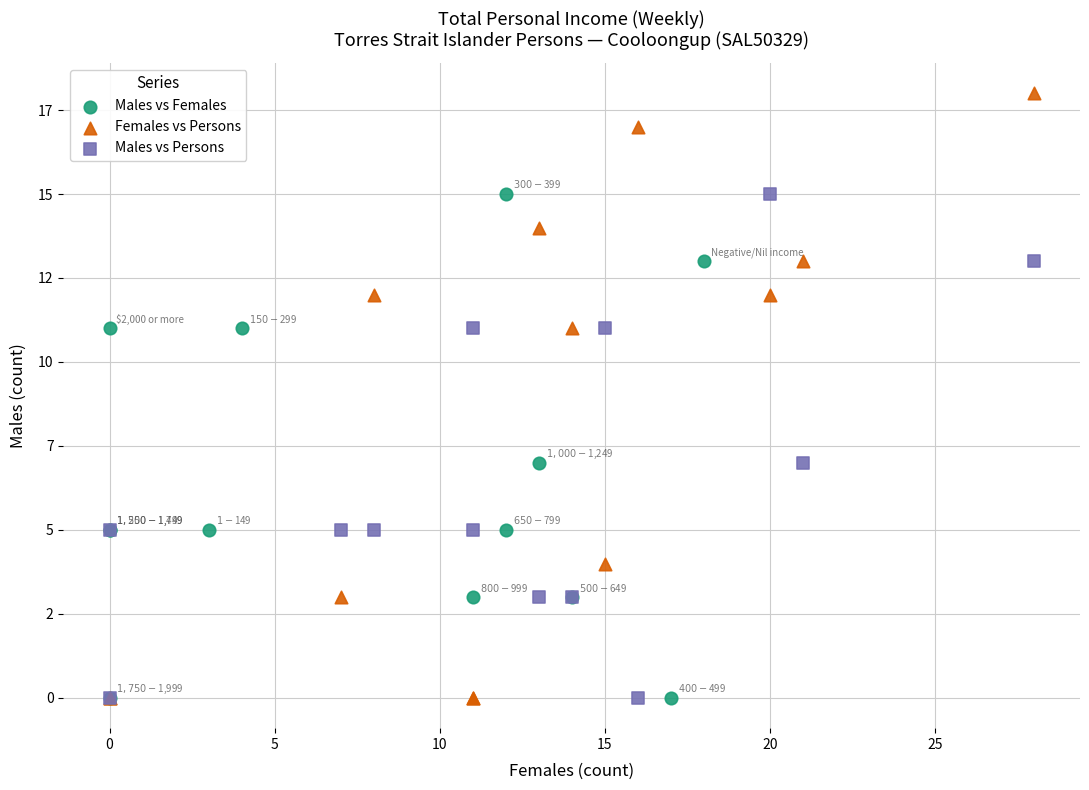

Which series has the widest spread of Y values?

Females vs Persons